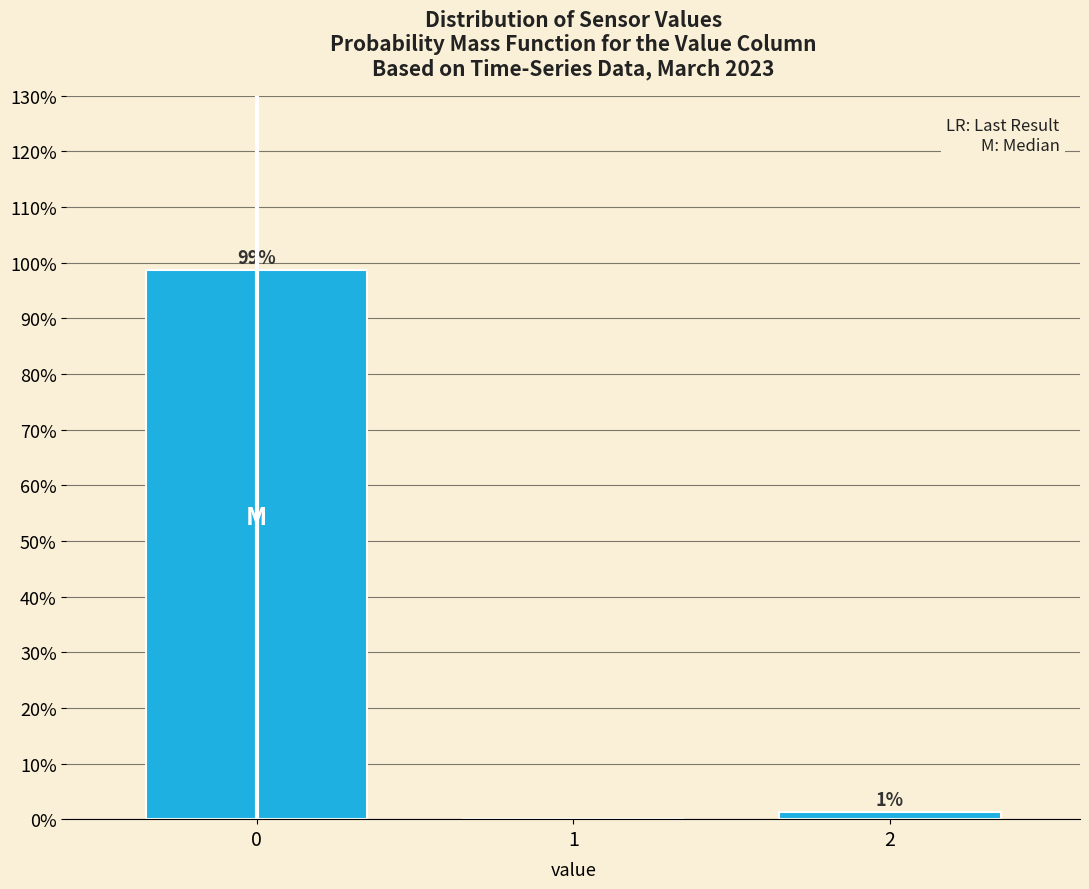

What is the sum of all values?

100.0